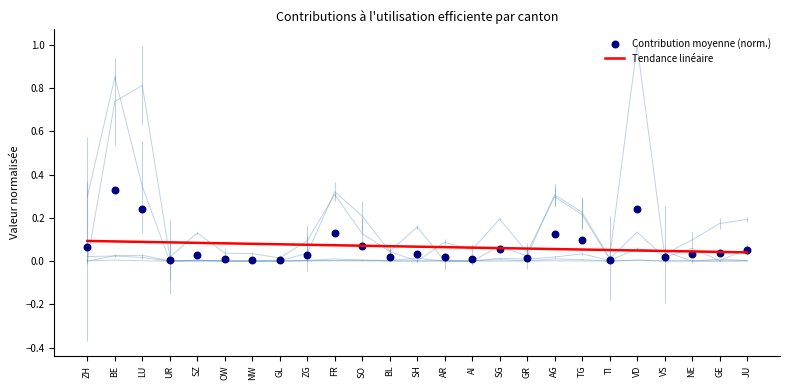

What is the total value across all series at BL?

0.1